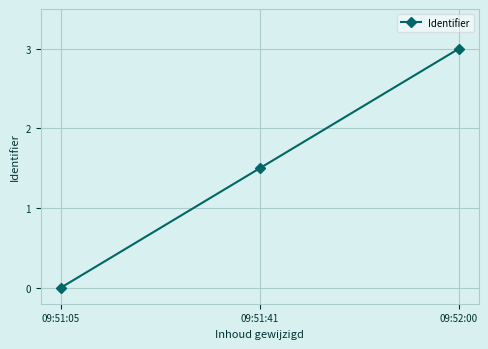

Which has a higher value, 09:51:41 or 09:52:00?

09:52:00